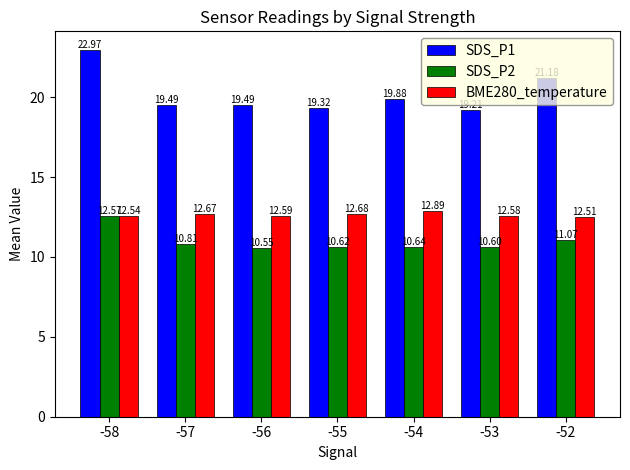

Count the BME280_temperature values in the range 12 to 13.

7